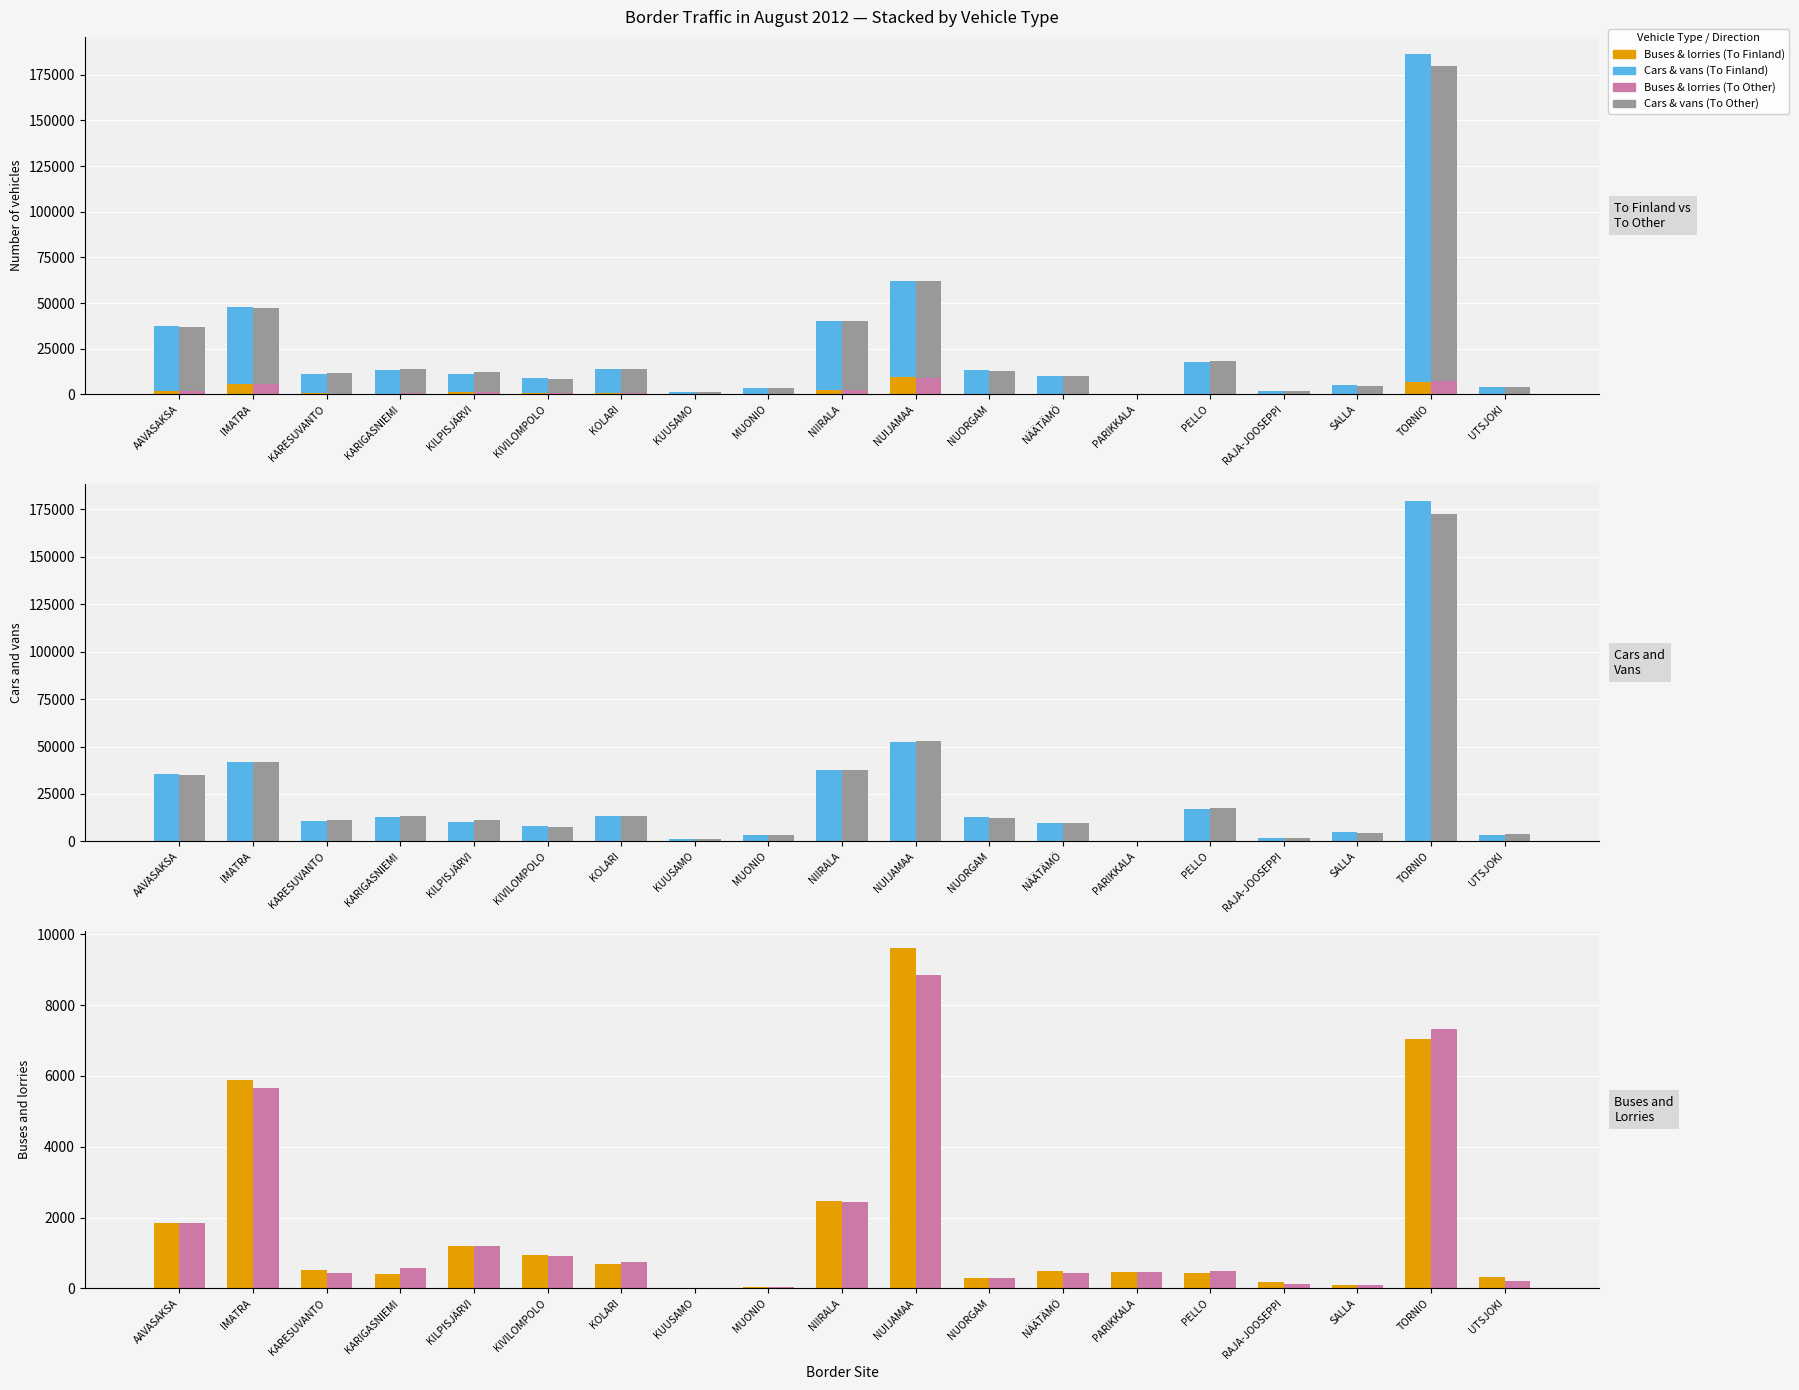

Reading right to left, list all the values displayed in this chart.

Buses and lorries (To Finland): UTSJOKI=330	TORNIO=7038	SALLA=99	RAJA-JOOSEPPI=180	PELLO=444	PARIKKALA=462	NÄÄTÄMÖ=490	NUORGAM=304	NUIJAMAA=9616	NIIRALA=2462	MUONIO=44	KUUSAMO=18	KOLARI=696	KIVILOMPOLO=944	KILPISJÄRVI=1205	KARIGASNIEMI=413	KARESUVANTO=529	IMATRA=5896	AAVASAKSA=1854
Cars and vans (To Finland): UTSJOKI=3619	TORNIO=179406	SALLA=4847	RAJA-JOOSEPPI=1862	PELLO=17287	PARIKKALA=22	NÄÄTÄMÖ=9495	NUORGAM=12797	NUIJAMAA=52561	NIIRALA=37695	MUONIO=3344	KUUSAMO=1495	KOLARI=13424	KIVILOMPOLO=8158	KILPISJÄRVI=10189	KARIGASNIEMI=12984	KARESUVANTO=10737	IMATRA=41875	AAVASAKSA=35438
Buses and lorries (To Other): UTSJOKI=217	TORNIO=7315	SALLA=103	RAJA-JOOSEPPI=114	PELLO=484	PARIKKALA=468	NÄÄTÄMÖ=426	NUORGAM=297	NUIJAMAA=8862	NIIRALA=2436	MUONIO=38	KUUSAMO=18	KOLARI=744	KIVILOMPOLO=916	KILPISJÄRVI=1210	KARIGASNIEMI=577	KARESUVANTO=432	IMATRA=5661	AAVASAKSA=1840
Cars and vans (To Other): UTSJOKI=3648	TORNIO=172425	SALLA=4599	RAJA-JOOSEPPI=1791	PELLO=17778	PARIKKALA=20	NÄÄTÄMÖ=9558	NUORGAM=12590	NUIJAMAA=53012	NIIRALA=37745	MUONIO=3372	KUUSAMO=1476	KOLARI=13362	KIVILOMPOLO=7588	KILPISJÄRVI=11030	KARIGASNIEMI=13347	KARESUVANTO=11298	IMATRA=41888	AAVASAKSA=34854